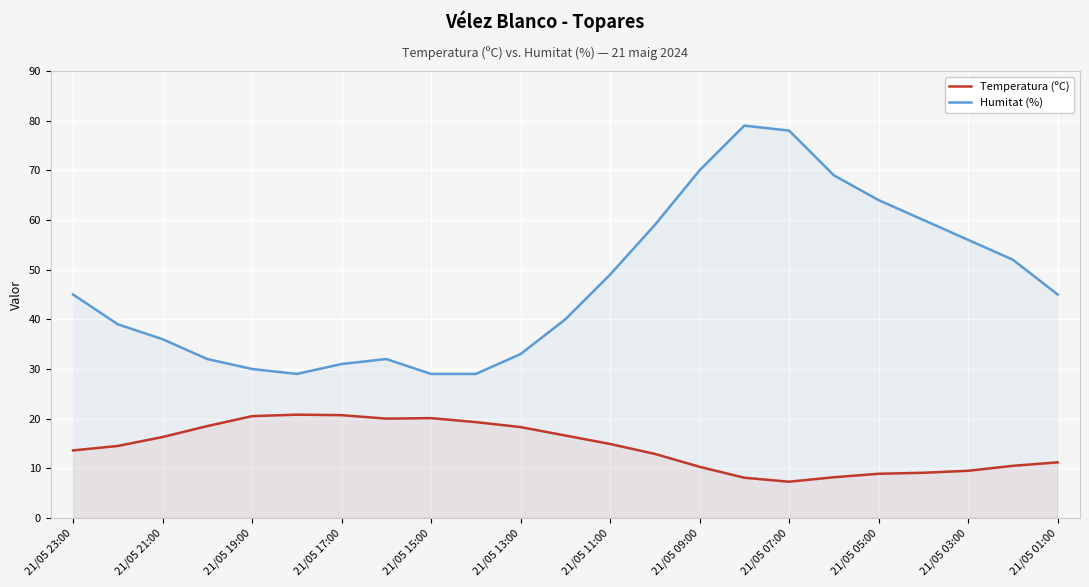

What is the minimum value for Temperatura (ºC)?

7.3